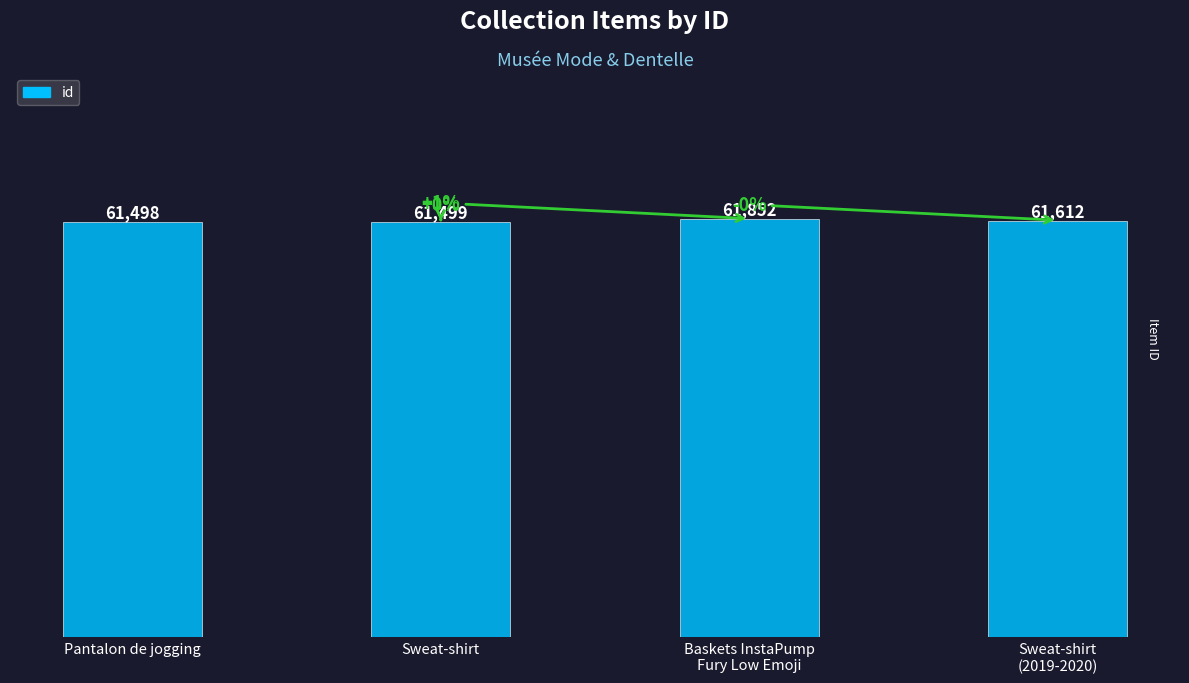

True or false: the data shows 89156 at Sweat-shirt.

False